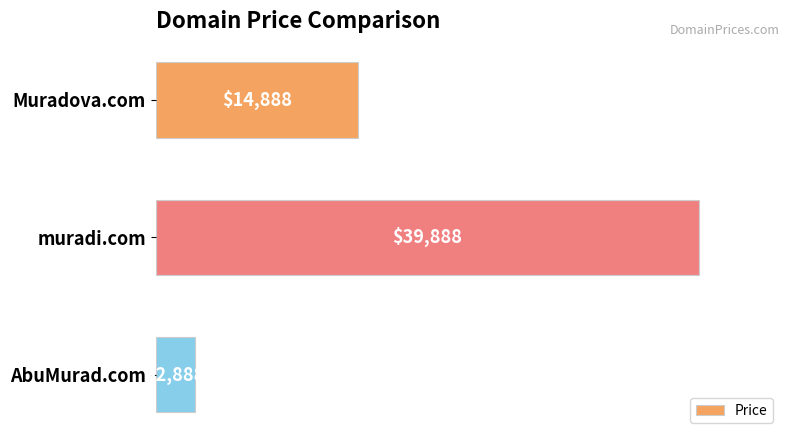

Rank the categories by value from lowest to highest.

AbuMurad.com, Muradova.com, muradi.com